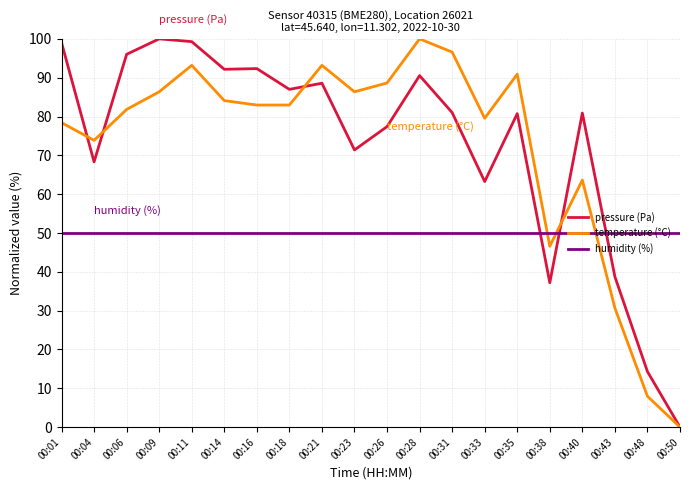

Does the chart have visible grid lines?

Yes